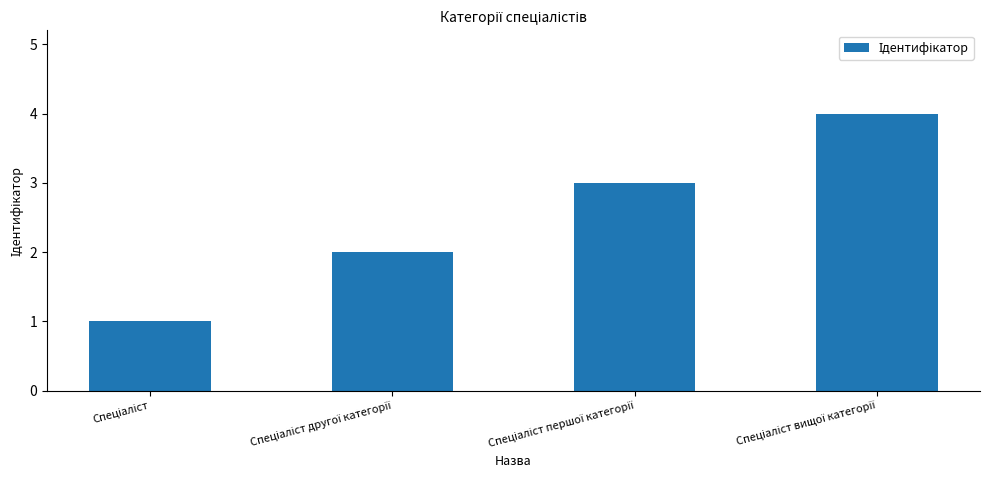

What is the maximum value shown in the chart?

4